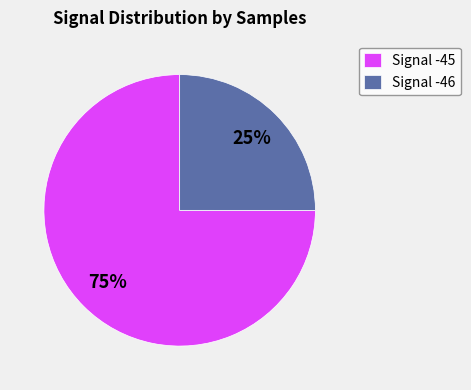

What percentage is the Signal -46 slice, to the nearest percent?

25%